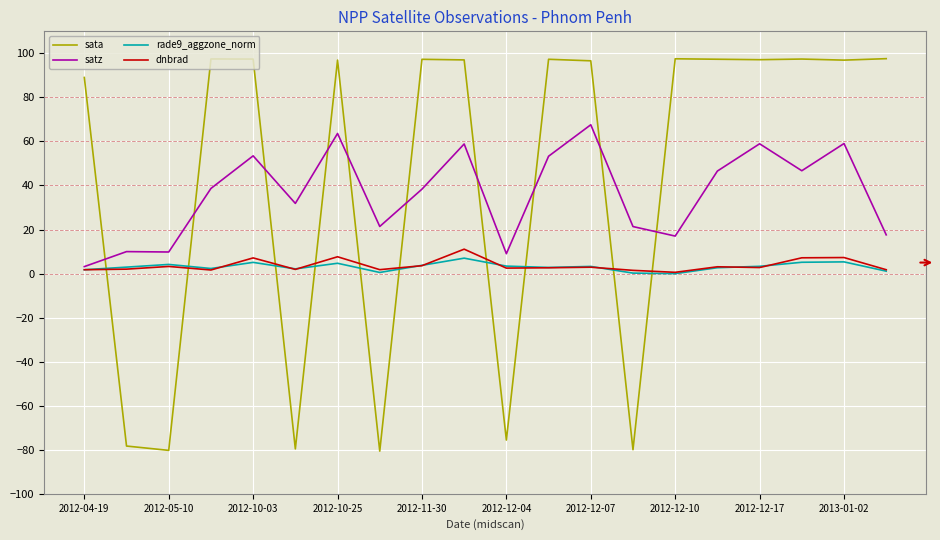

Which series has the largest range (max minus min)?

sata